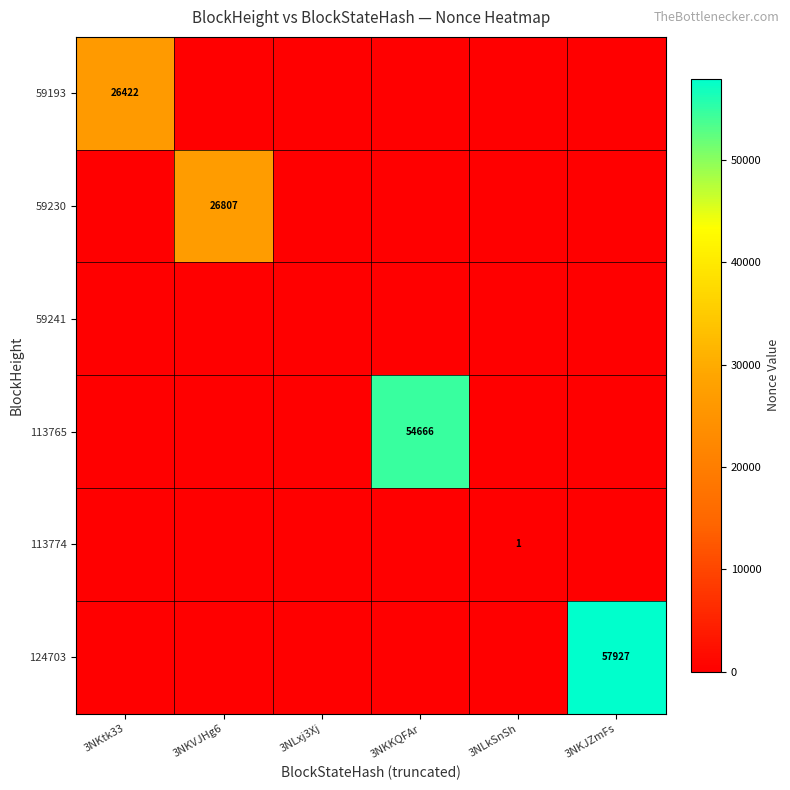

Is the value of 59230 at 3NKVJHg6 greater than the value of 113774 at 3NLkSnSh?

Yes